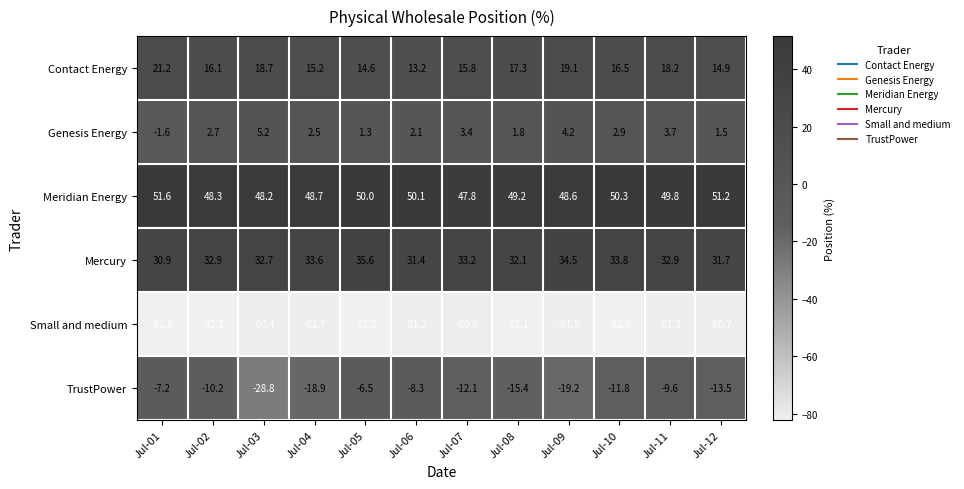

What is the sum of the Meridian Energy values at Jul-05 and Jul-11?

99.8